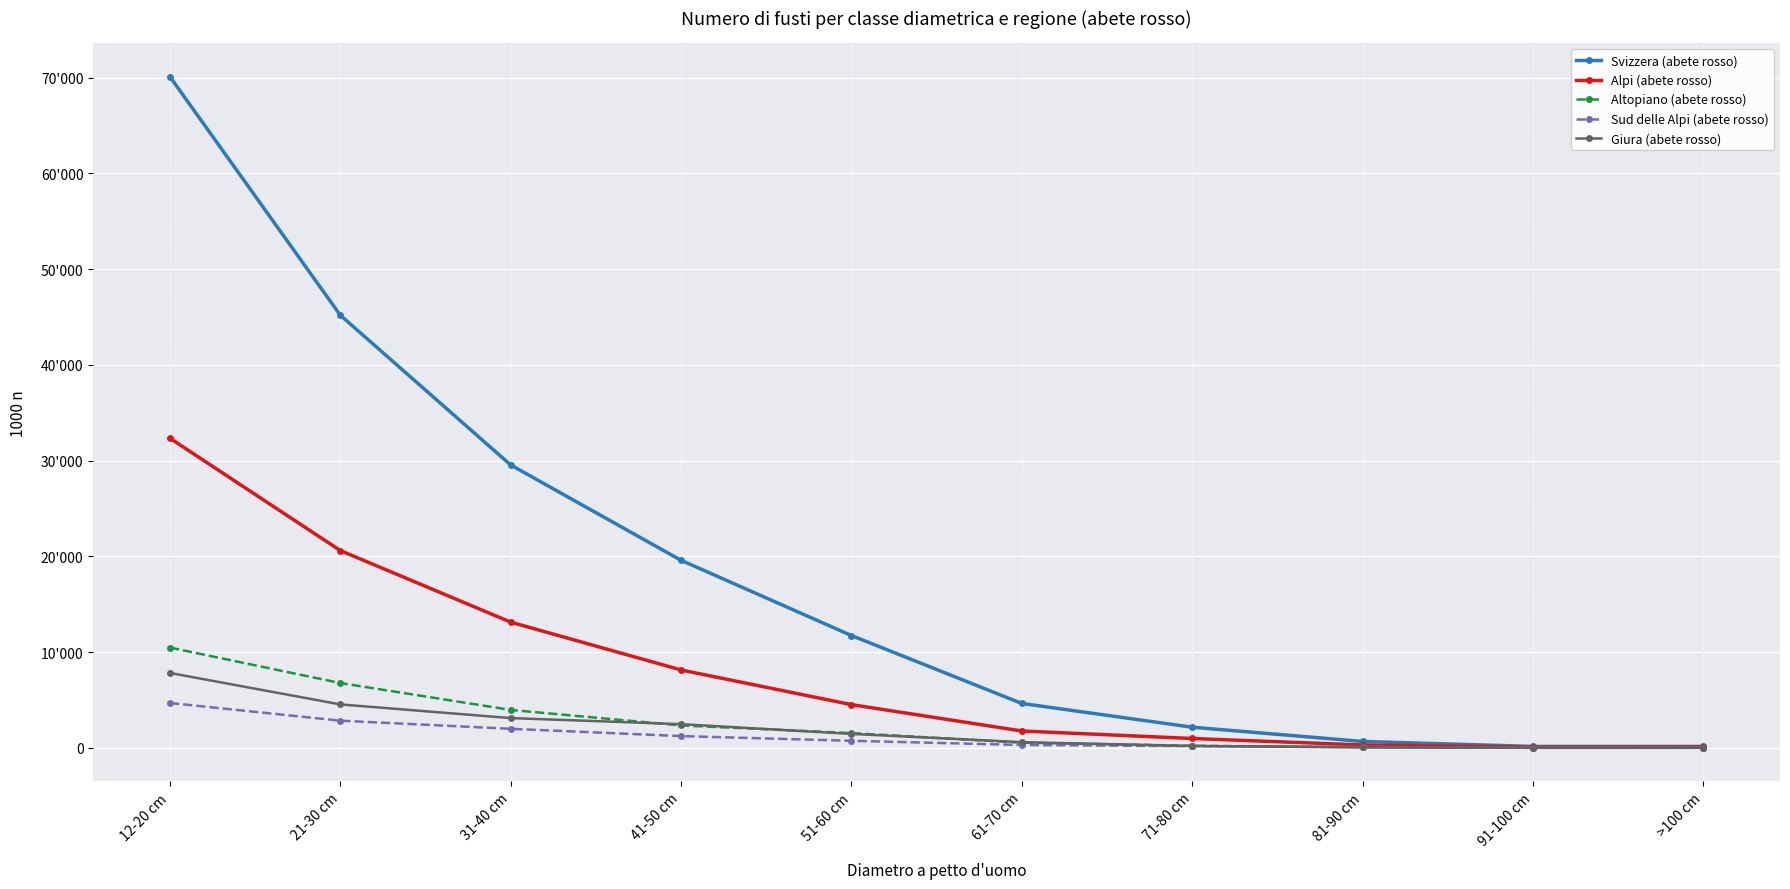

Reading left to right, list all the values displayed in this chart.

Svizzera (abete rosso): 12-20 cm=70099	21-30 cm=45190	31-40 cm=29545	41-50 cm=19589	51-60 cm=11731	61-70 cm=4638	71-80 cm=2158	81-90 cm=668	91-100 cm=149	>100 cm=148
Alpi (abete rosso): 12-20 cm=32338	21-30 cm=20608	31-40 cm=13131	41-50 cm=8136	51-60 cm=4516	61-70 cm=1762	71-80 cm=978	81-90 cm=302	91-100 cm=75	>100 cm=91
Altopiano (abete rosso): 12-20 cm=10474	21-30 cm=6771	31-40 cm=3961	41-50 cm=2342	51-60 cm=1541	61-70 cm=544	71-80 cm=219	81-90 cm=81	91-100 cm=8	>100 cm=8
Sud delle Alpi (abete rosso): 12-20 cm=4686	21-30 cm=2838	31-40 cm=1991	41-50 cm=1229	51-60 cm=737	61-70 cm=301	71-80 cm=179	81-90 cm=92	91-100 cm=23	>100 cm=28
Giura (abete rosso): 12-20 cm=7823	21-30 cm=4538	31-40 cm=3110	41-50 cm=2476	51-60 cm=1459	61-70 cm=595	71-80 cm=197	81-90 cm=45	91-100 cm=4	>100 cm=4